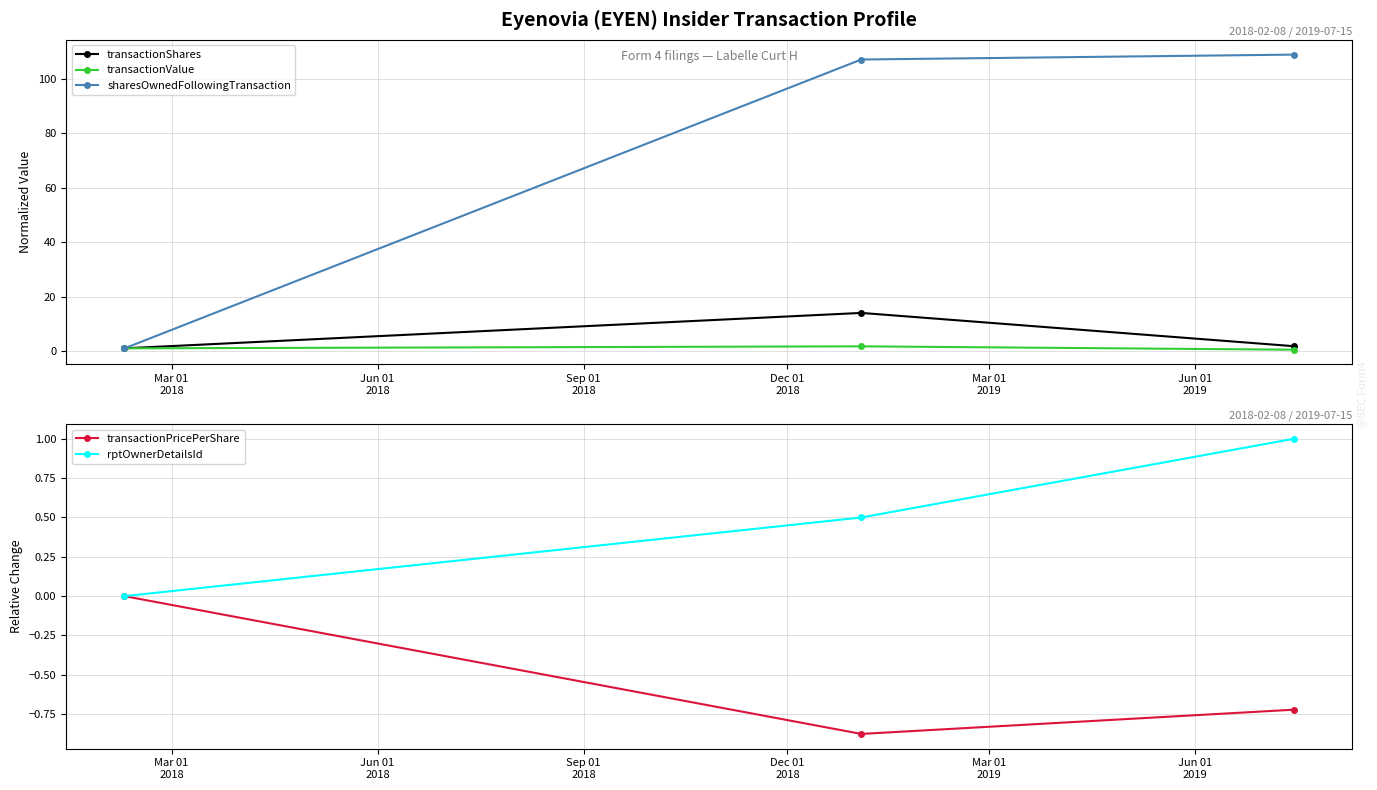

What is the value of the sharesOwnedFollowingTransaction point at the 2nd from the left?

107.0